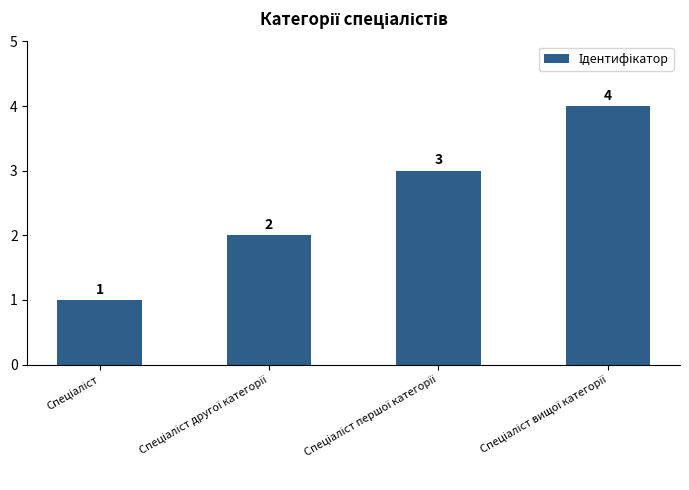

How many values are between 2 and 4?

3